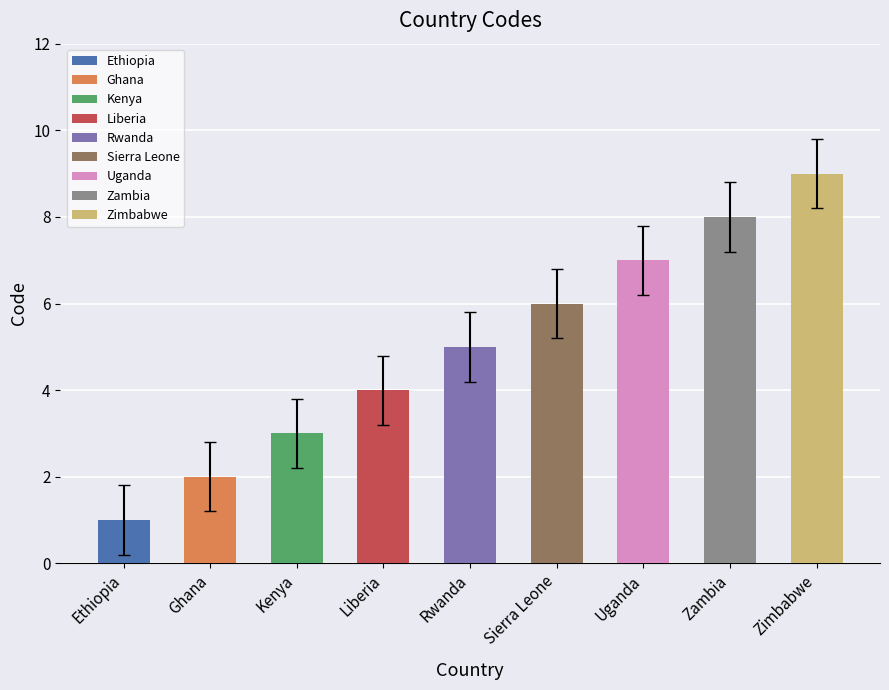

What is the sum of the values at Zimbabwe and Zambia?

17